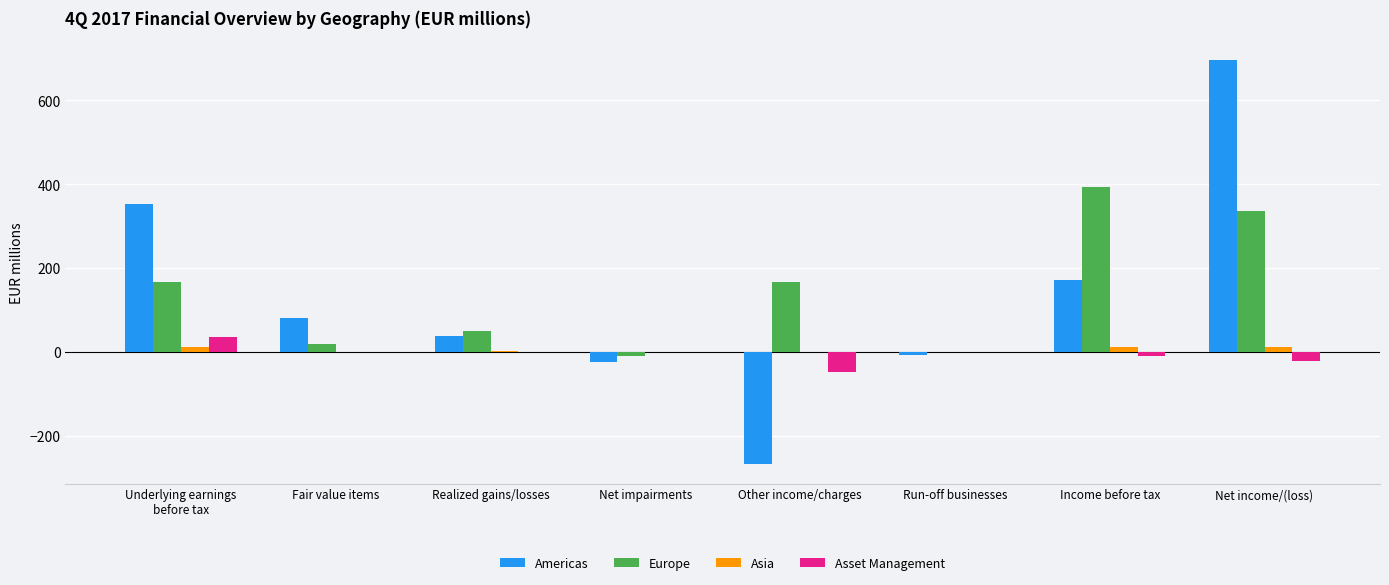

The value of Europe at Other income/charges is 166.0. True or false?

True